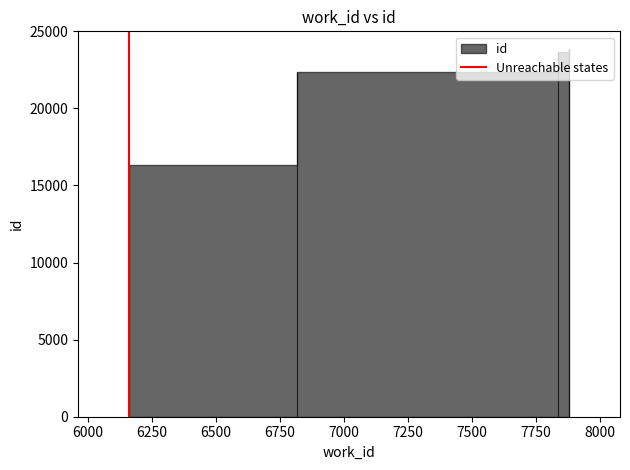

How many values are between 0 and 1?

2